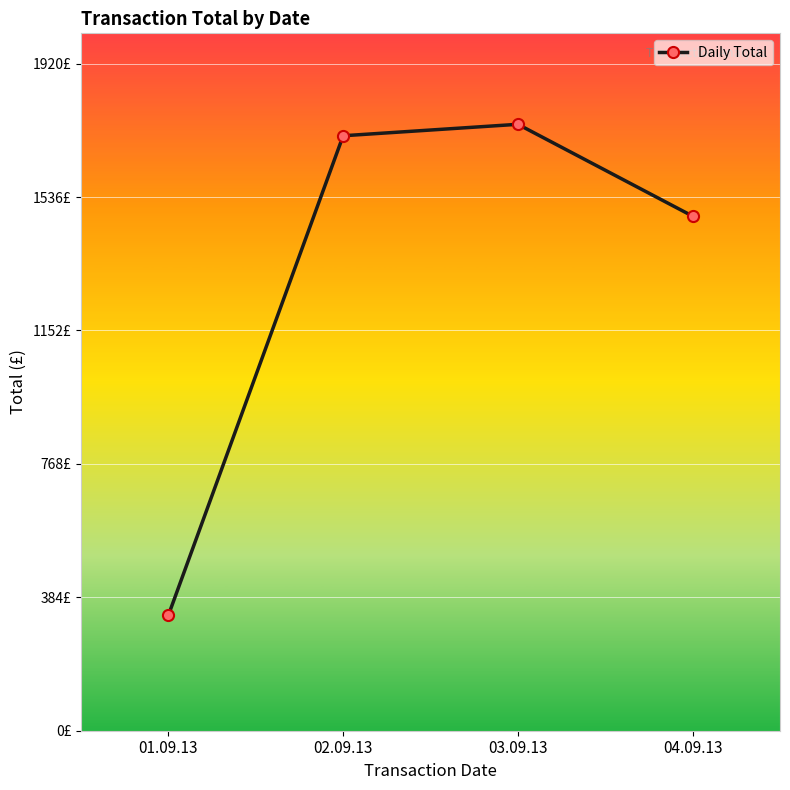

List the labels in order of value, largest first.

03.09.13, 02.09.13, 04.09.13, 01.09.13